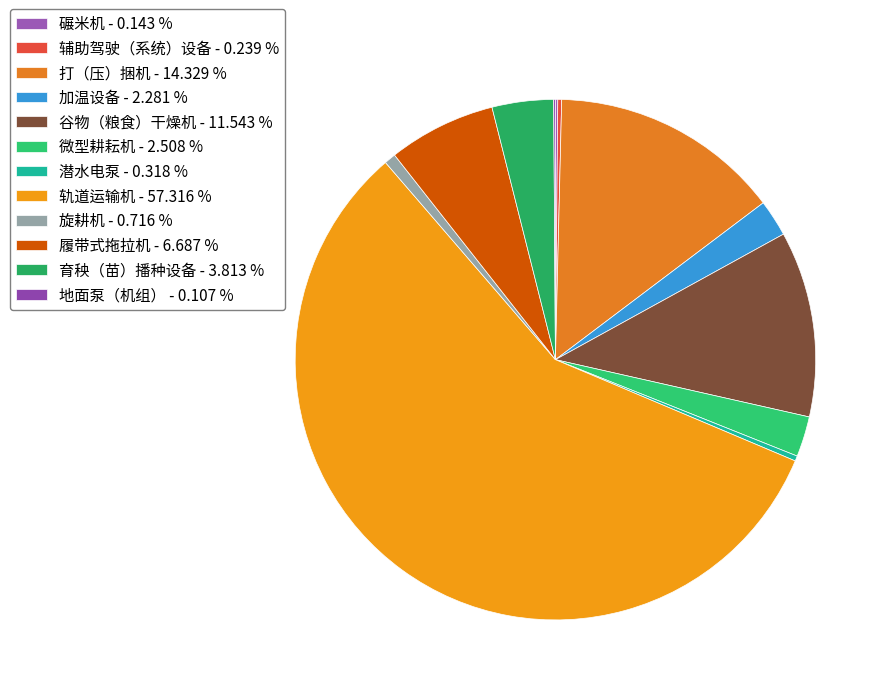

Is it true that 轨道运输机 is 46% of the pie?

False